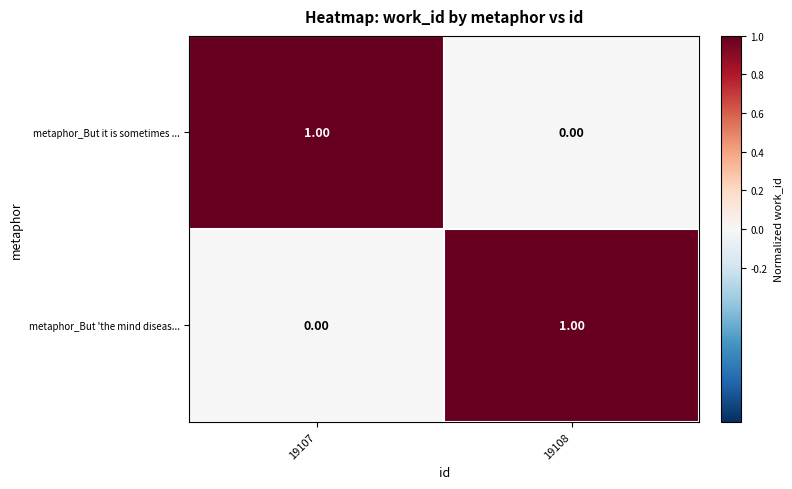

How many data points in metaphor_But it is sometimes ... are less than 1?

1